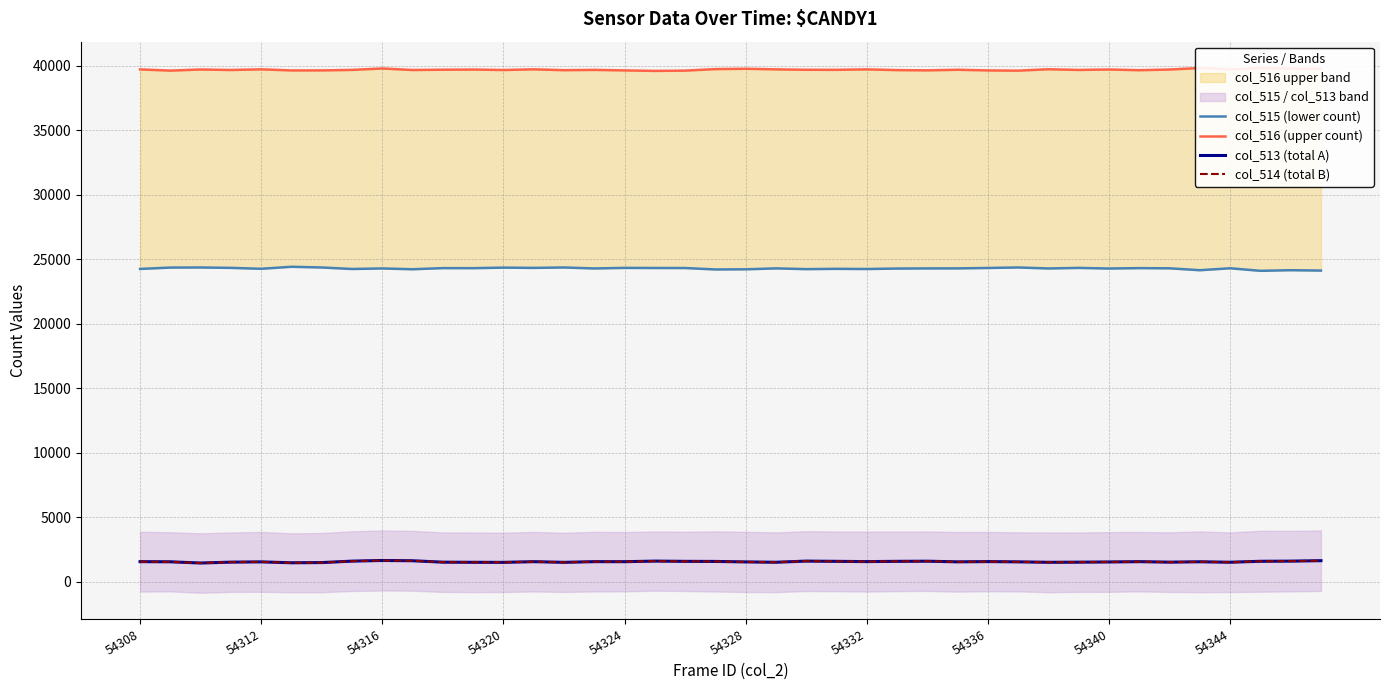

Which series has the widest spread of values?

col_515 (lower count)